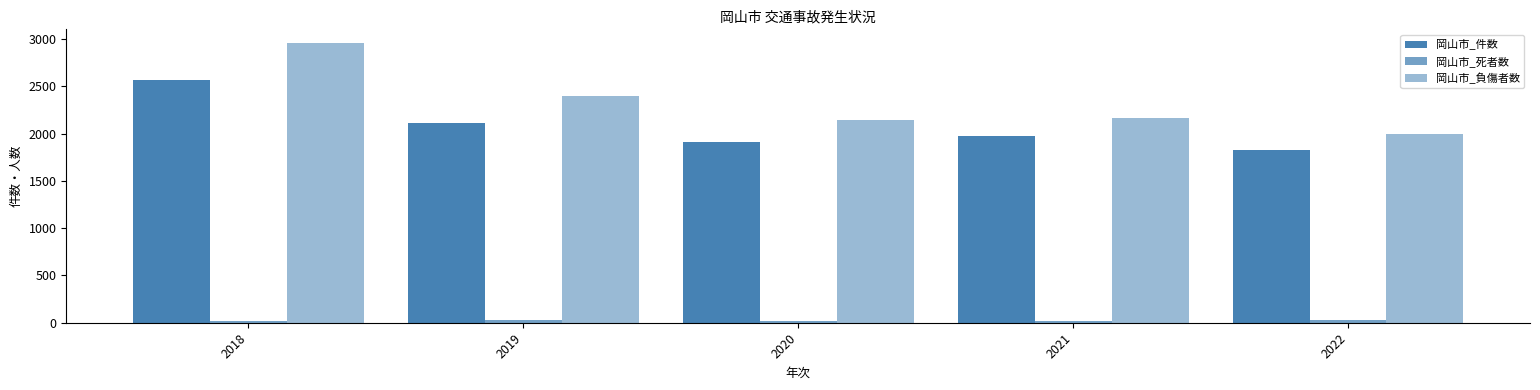

Rank the categories by 岡山市_負傷者数 value from highest to lowest.

2018, 2019, 2021, 2020, 2022